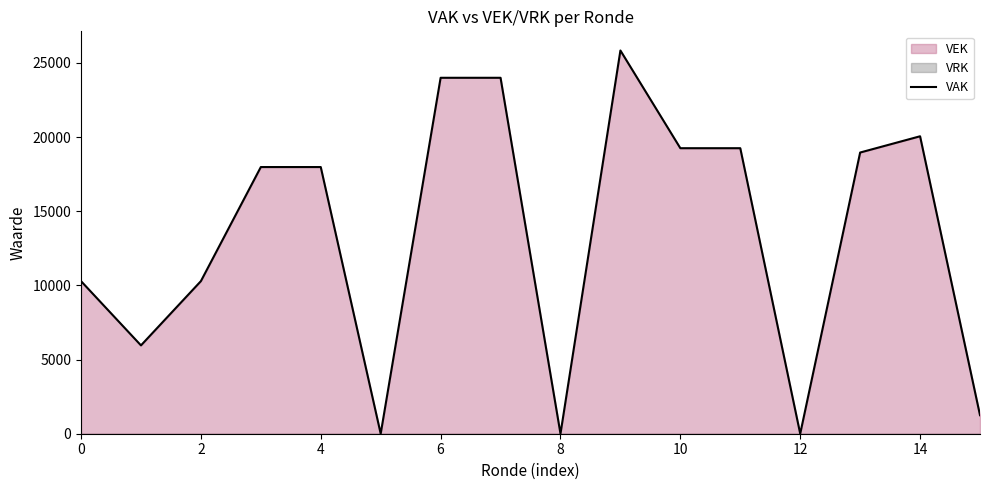

What is the maximum value for VAK?

25840